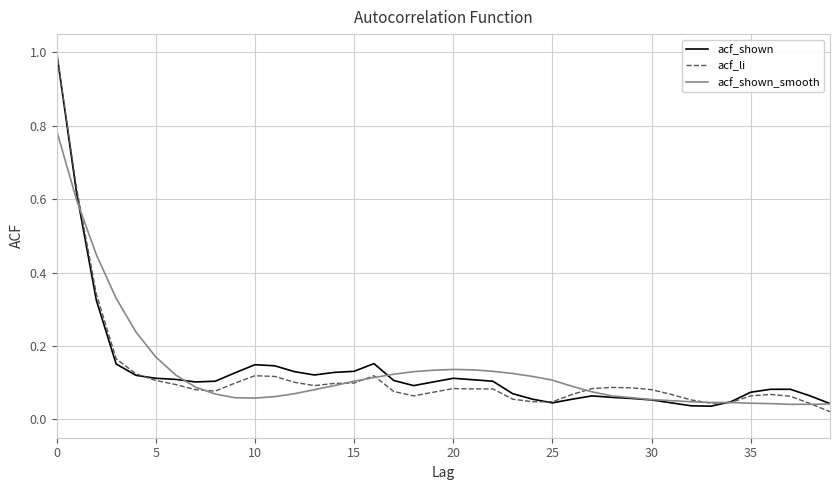

Which series changed the most between 10 and 30?

acf_shown